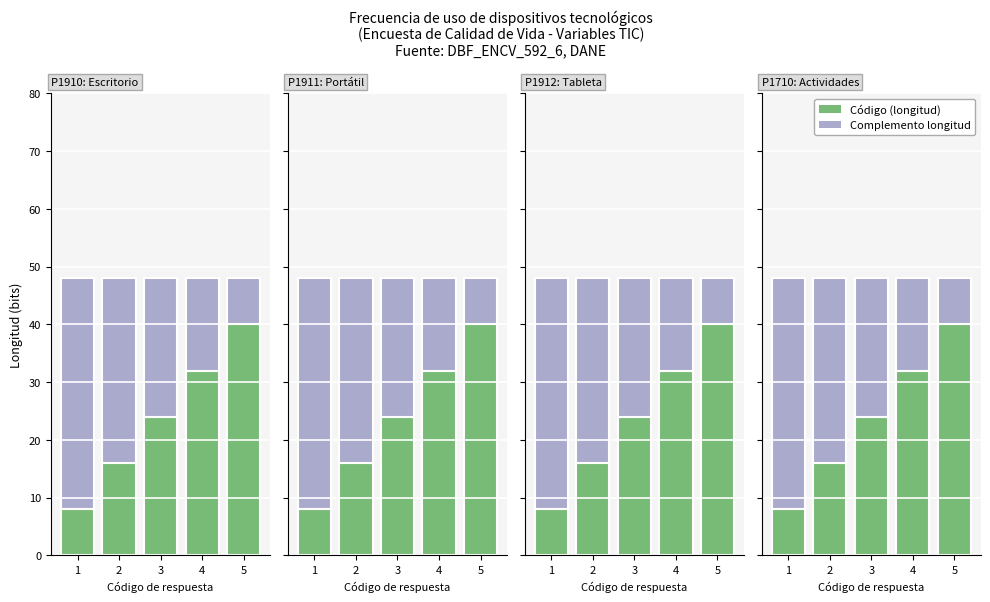

Which series has the largest total across all categories?

Código (longitud)